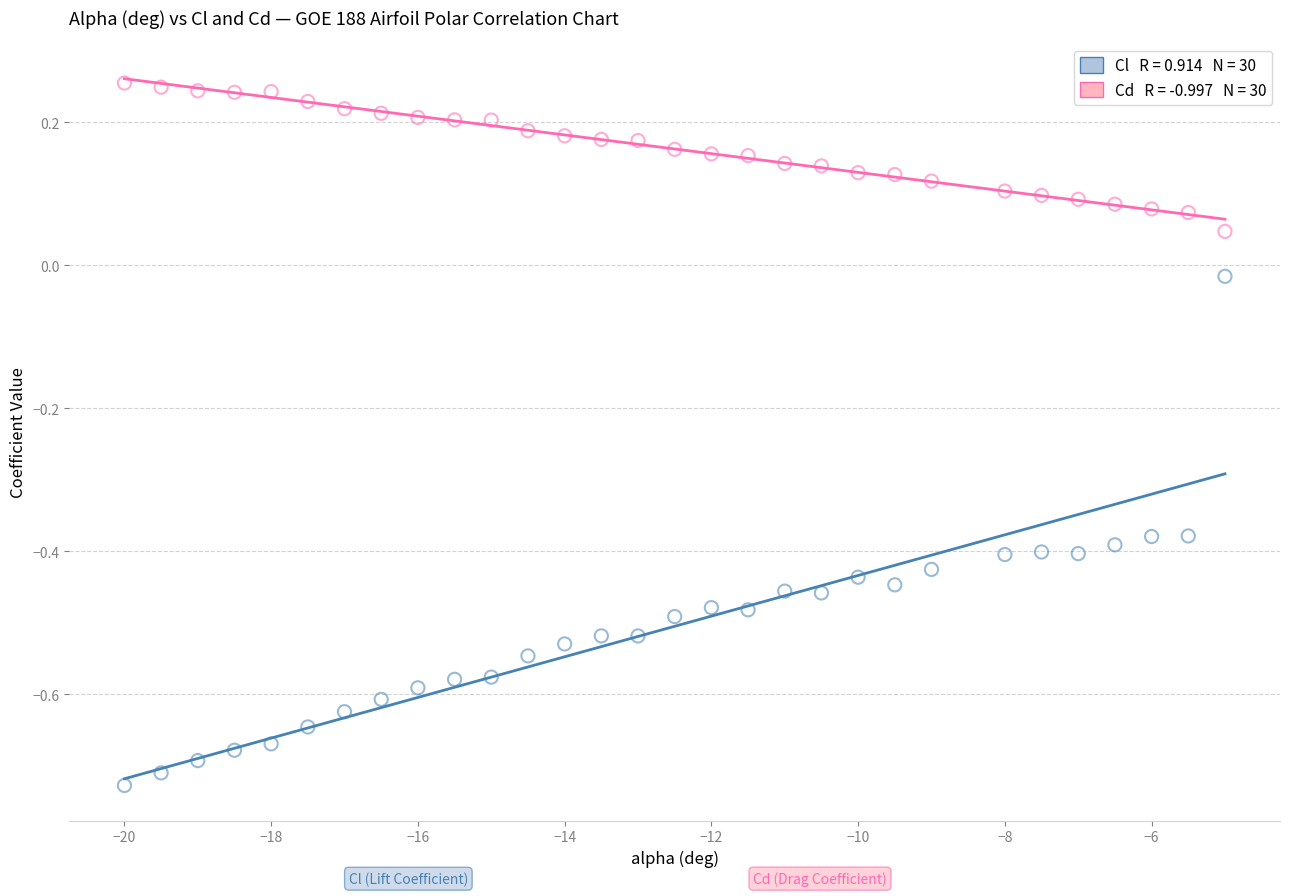

Across all data points, what is the range of Y values (max minus min)?

1.0